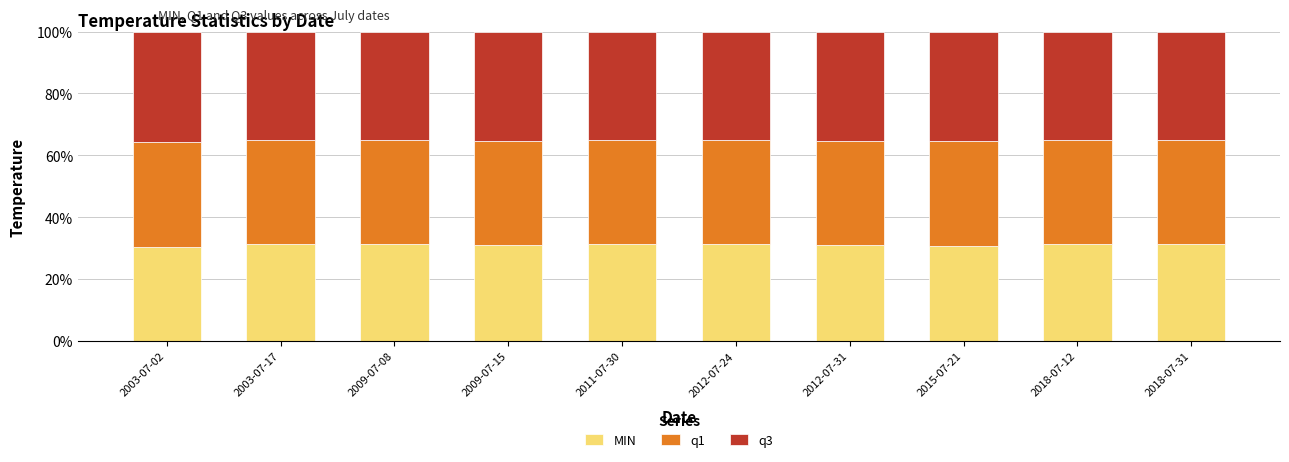

What is the minimum value for MIN?

30.4